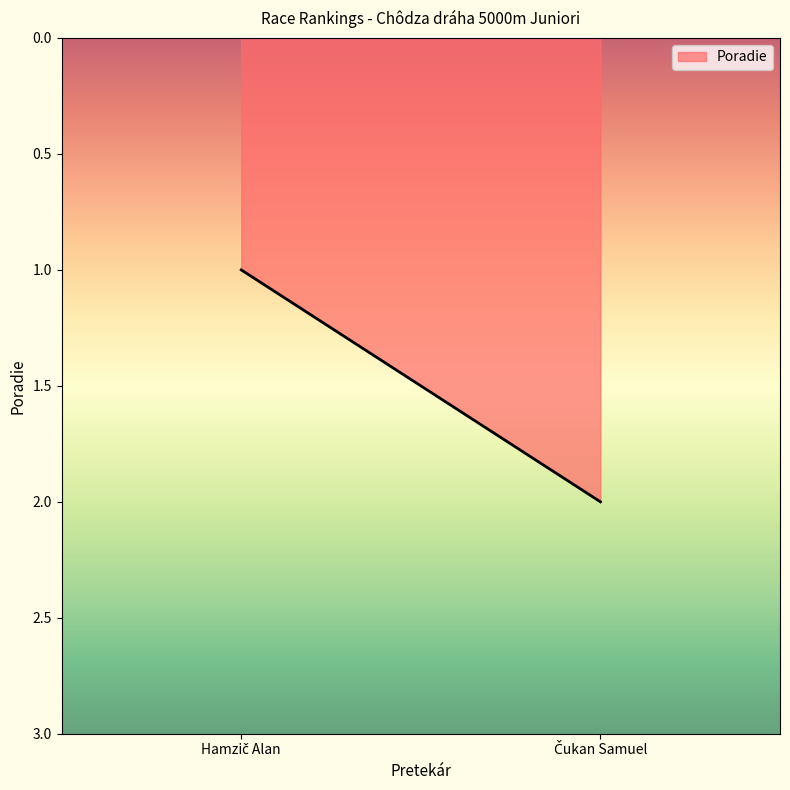

Rank the categories by value from highest to lowest.

Čukan Samuel, Hamzič Alan